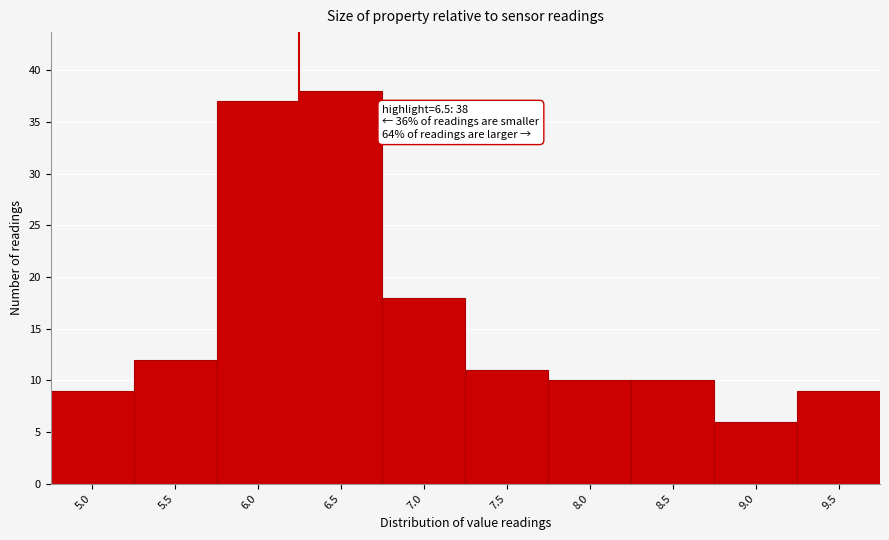

Reading right to left, list all the values displayed in this chart.

9.5=9	9.0=6	8.5=10	8.0=10	7.5=11	7.0=18	6.5=38	6.0=37	5.5=12	5.0=9